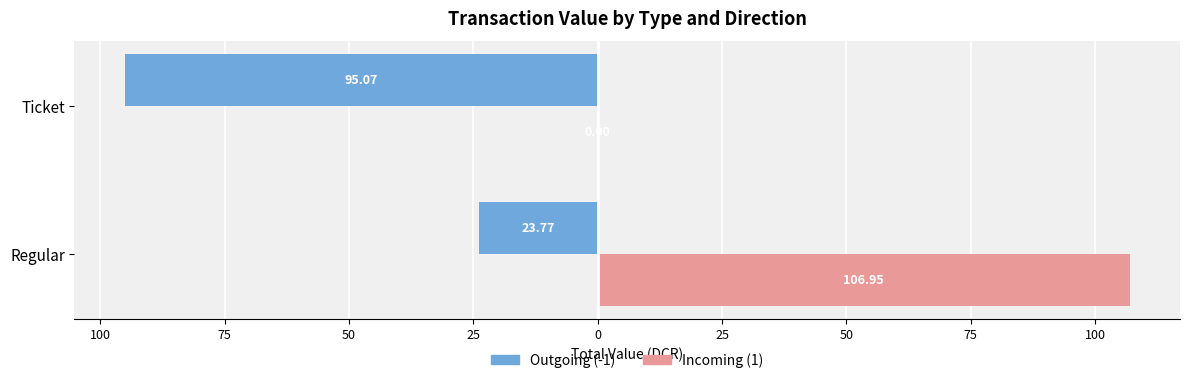

What are all the series names shown in the legend?

Outgoing (-1), Incoming (1)